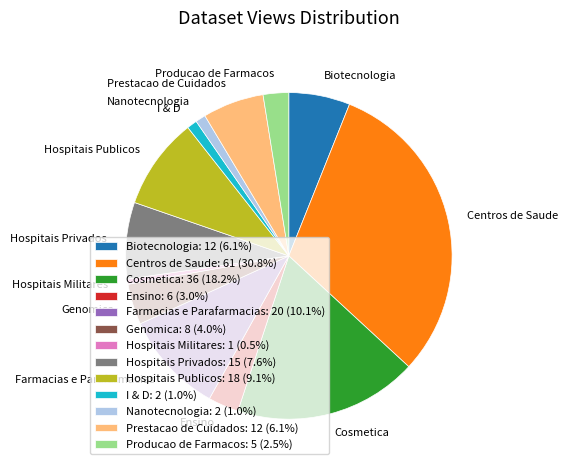

Does any single category account for the majority?

No